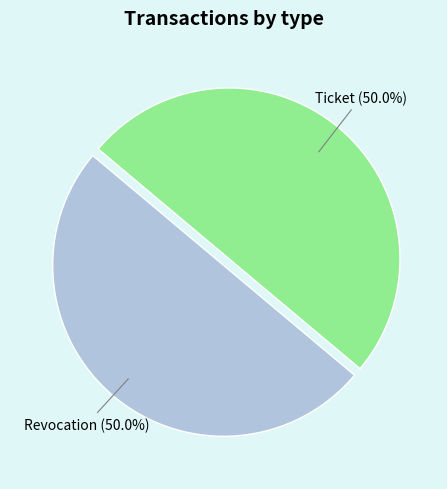

How much of the chart is everything except Ticket?

50.0%